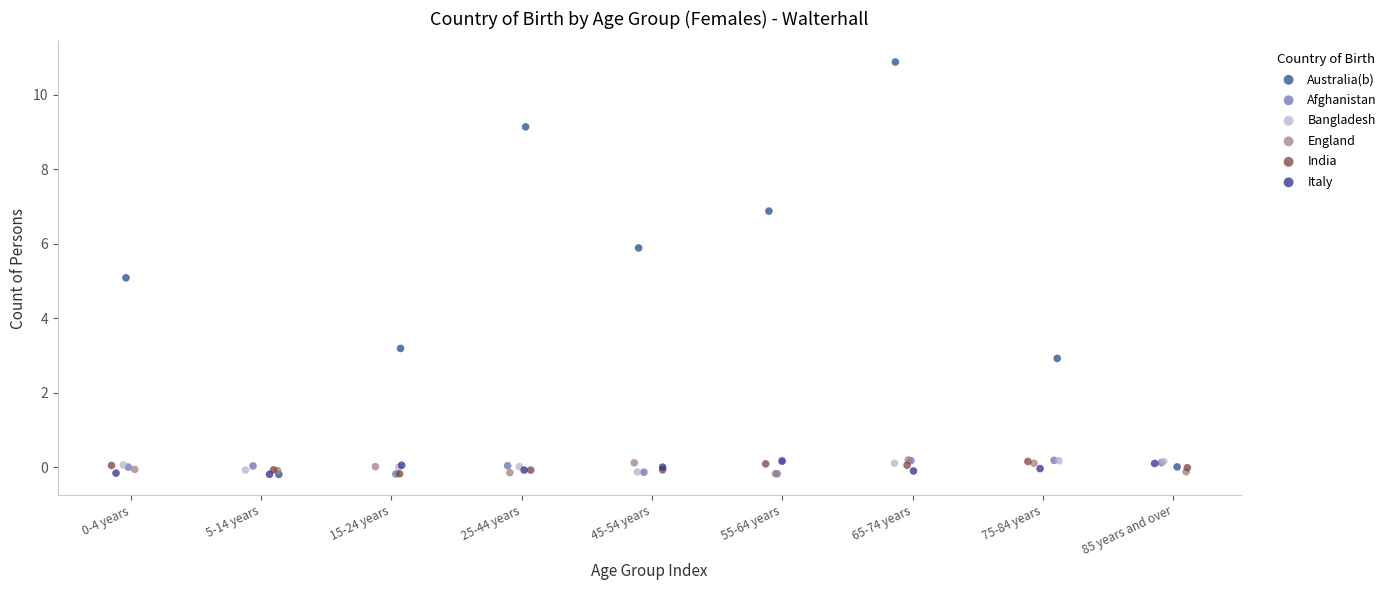

Which series contains the highest Y value?

Australia(b)